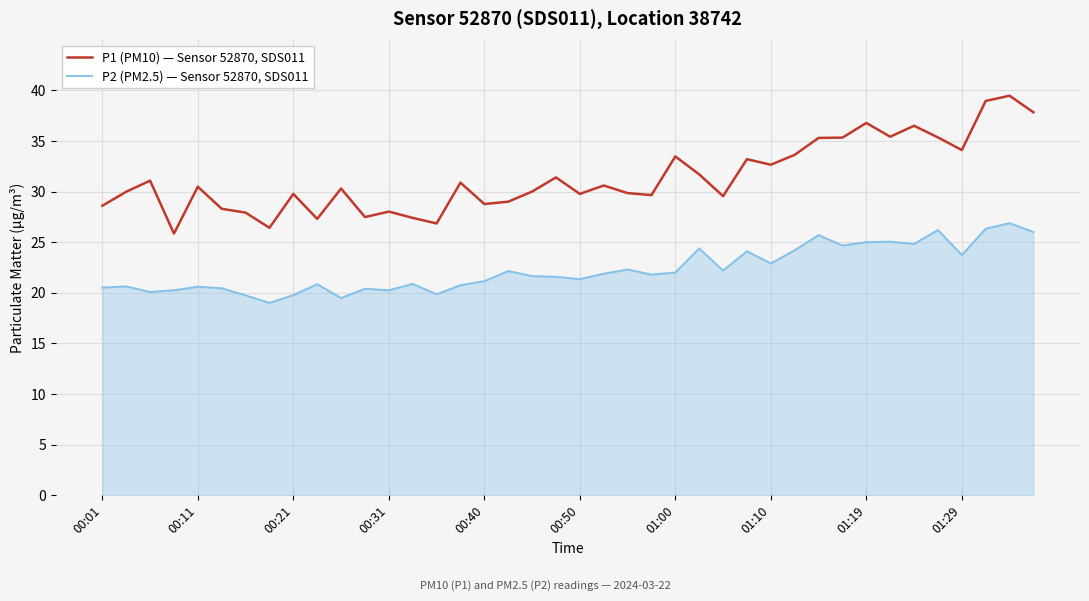

What is the greatest value displayed?

39.5